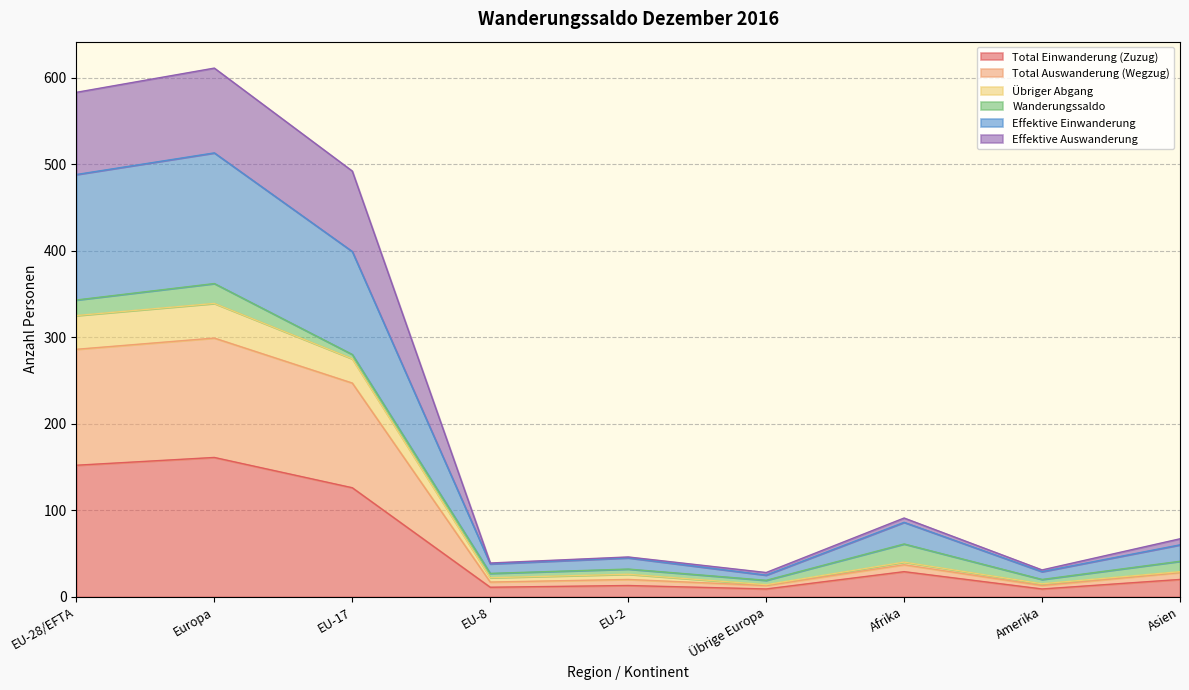

Does the chart display data point markers on the line(s)?

No